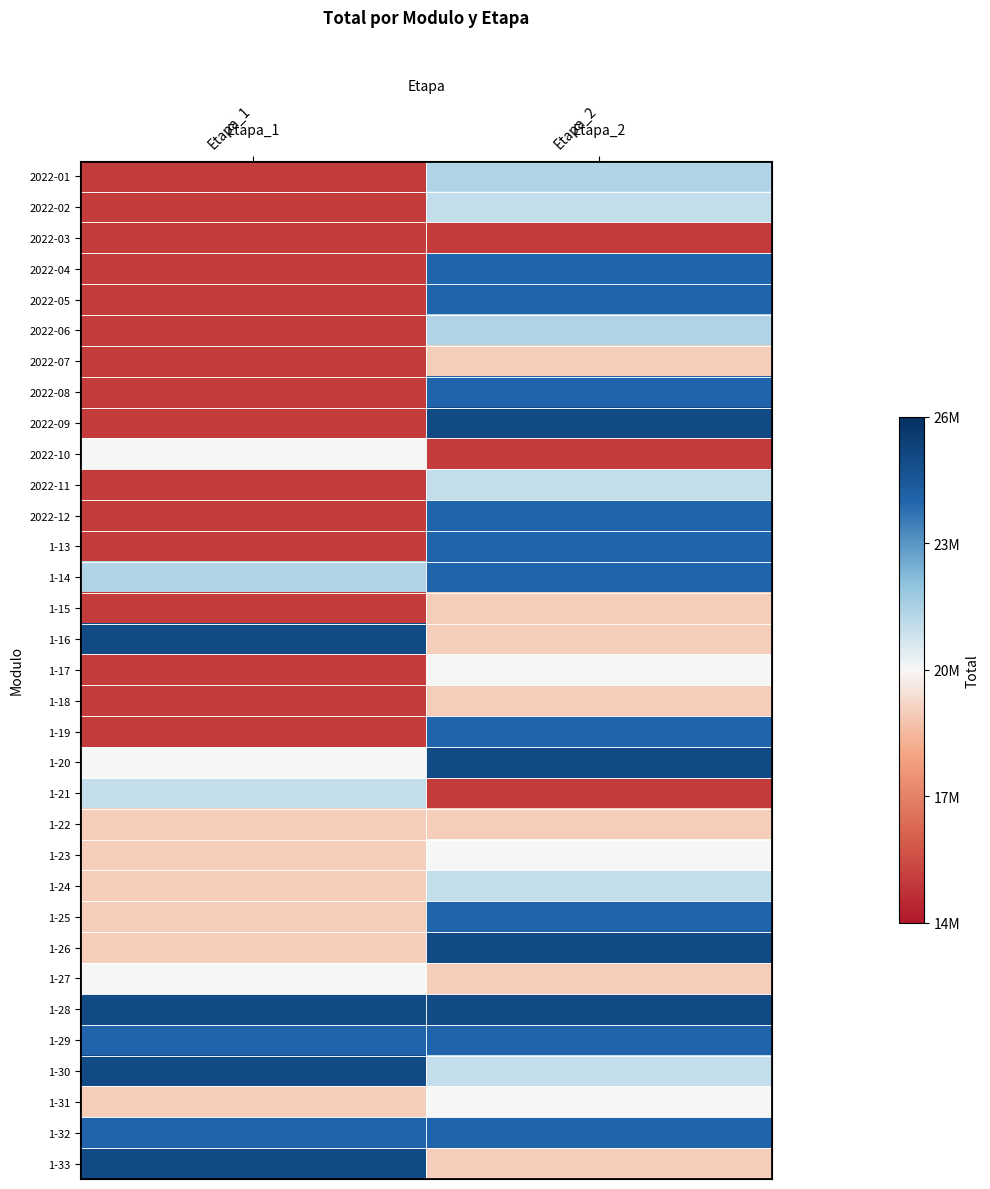

At how many categories does at least one series exceed 0?

2